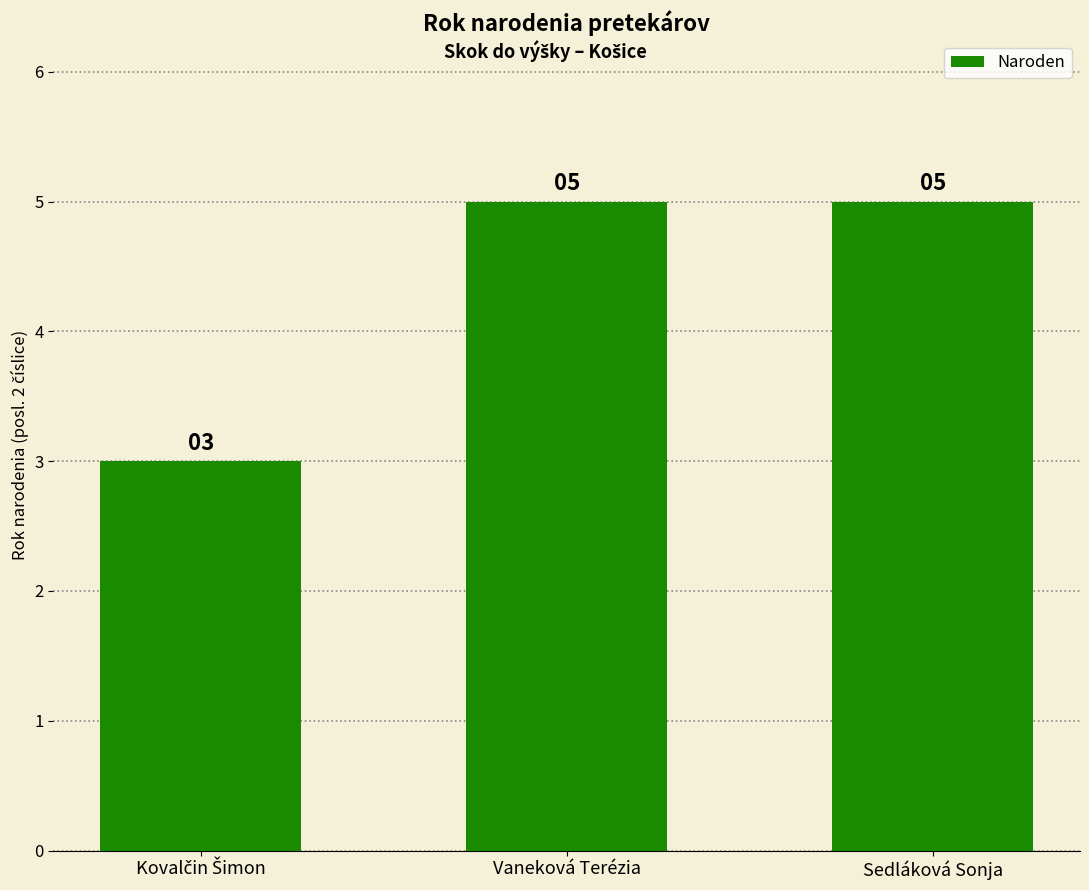

Reading left to right, extract all data points from this chart.

3	5	5